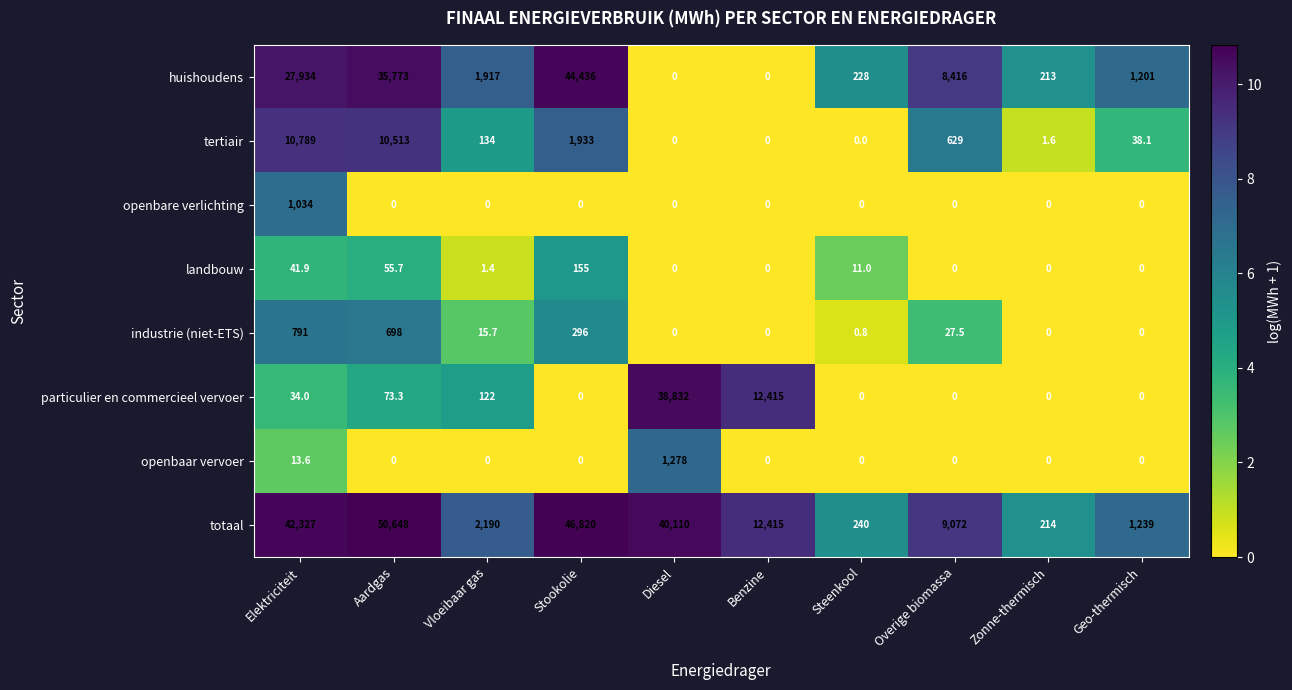

How many categories are shown in the chart?

10